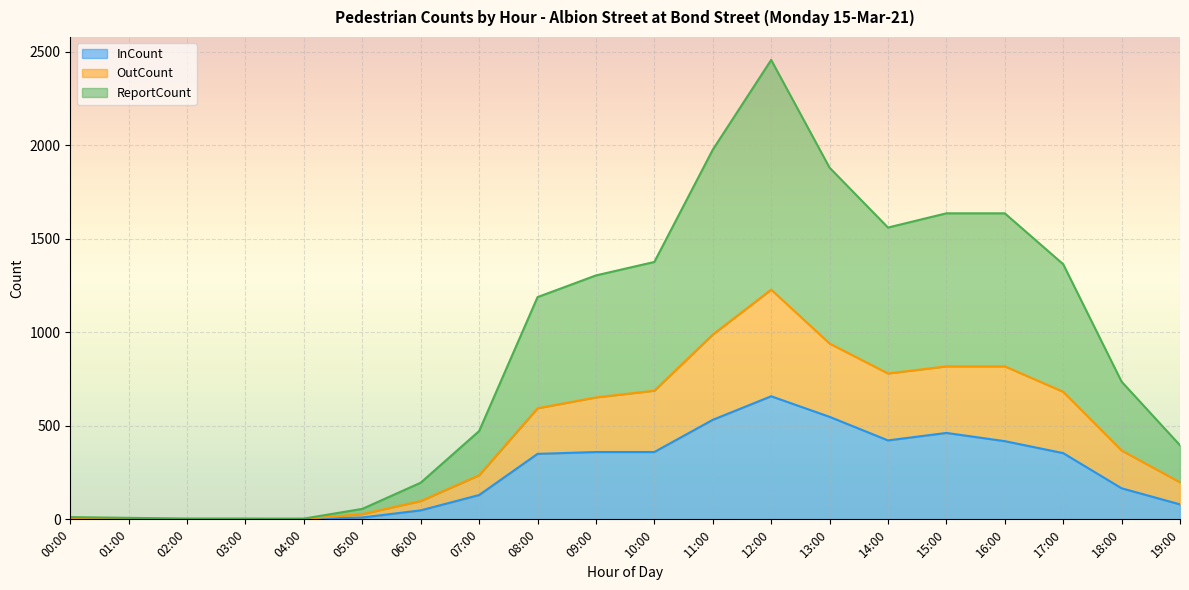

Rank the series at 13:00 from lowest to highest value.

InCount, OutCount, ReportCount